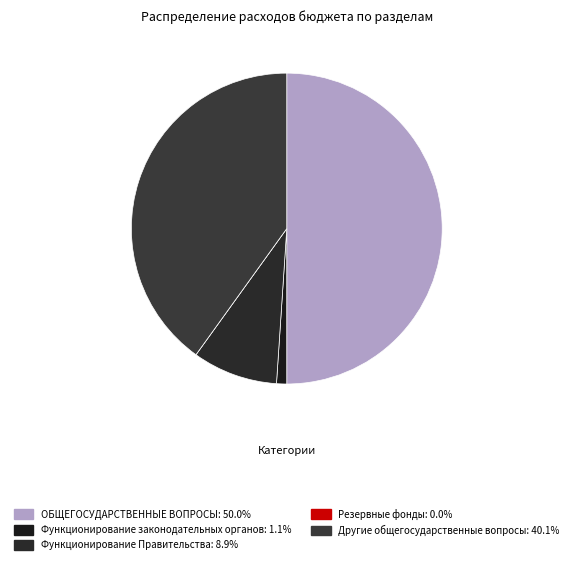

To the nearest percent, what percentage of the pie is Функционирование Правительства?

9%